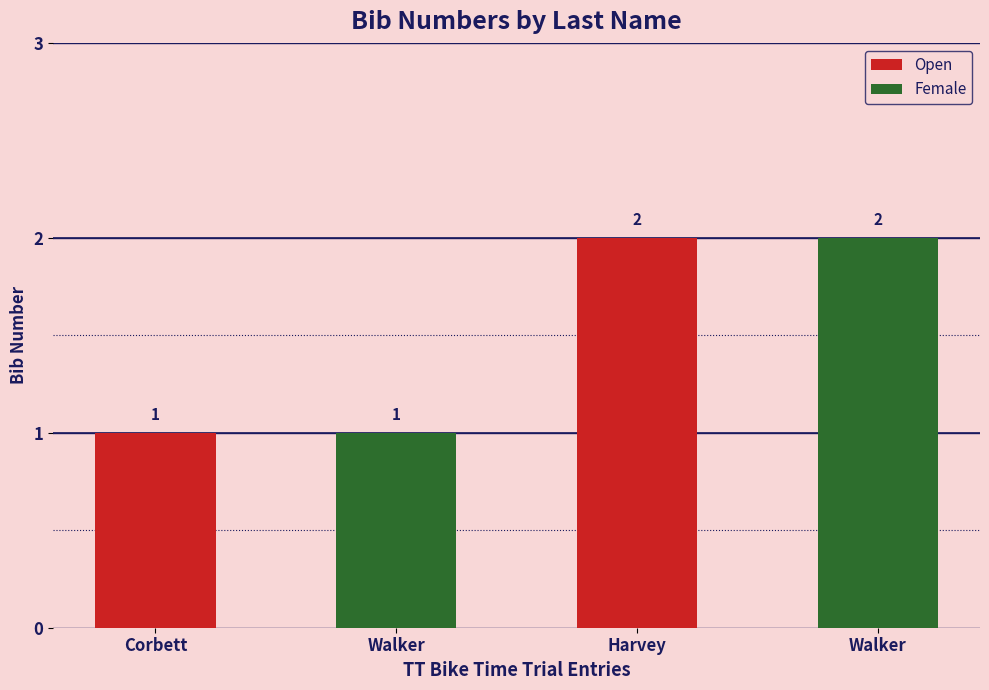

What is the minimum value shown in the chart?

1